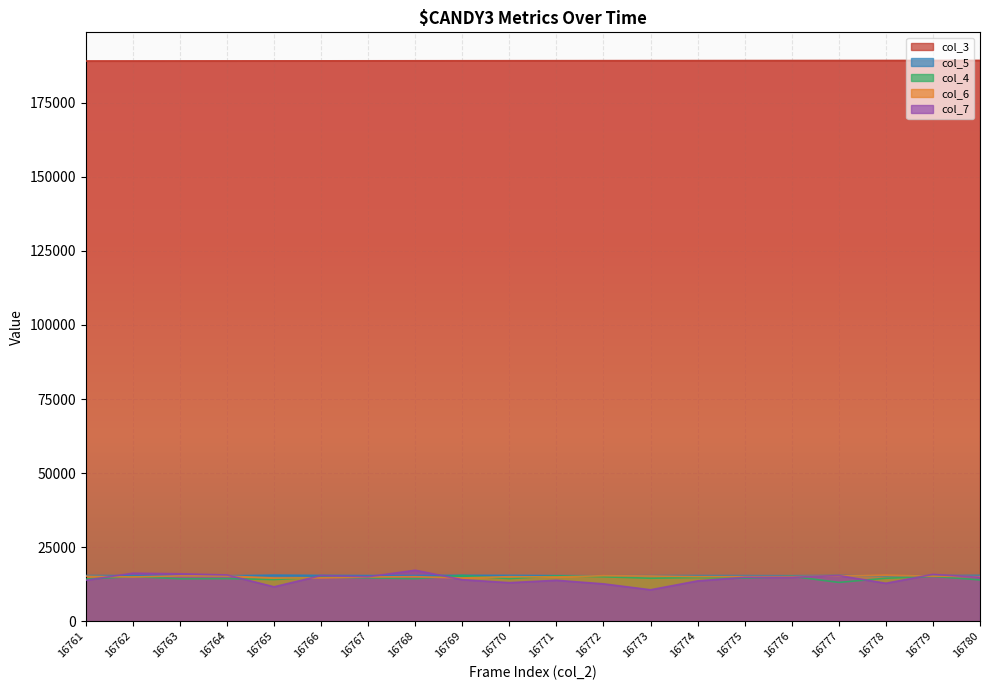

At which label does col_7 reach its peak?

16768